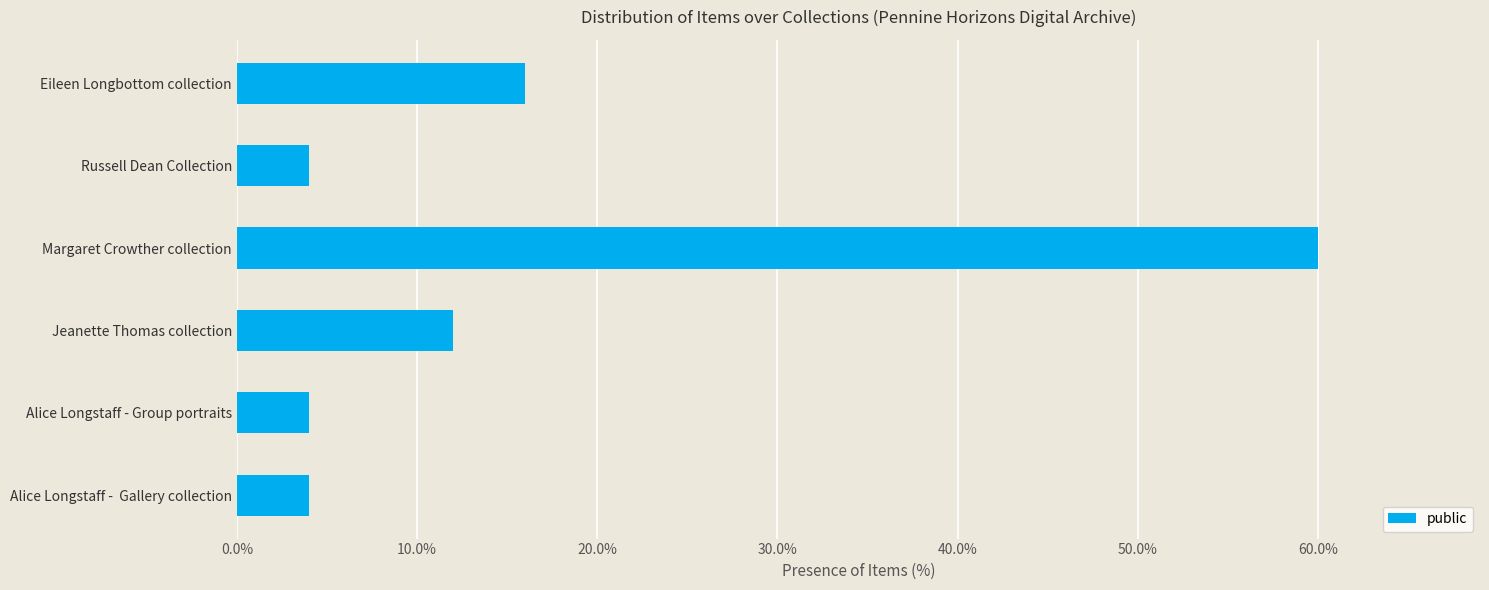

What is the approximate value at Jeanette Thomas collection?

12